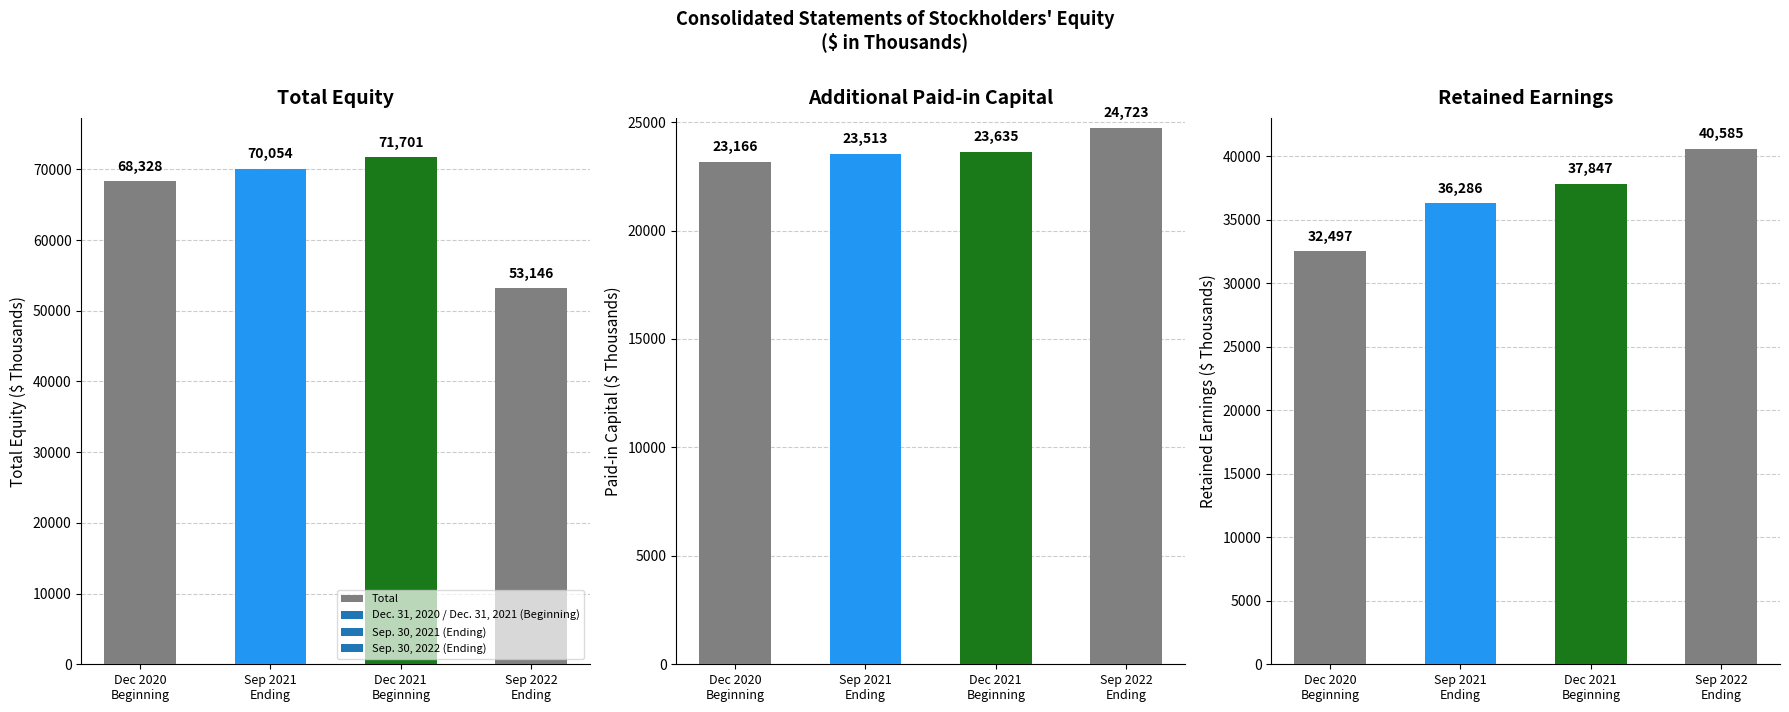

What is the difference between the second highest and minimum values in the Retained Earnings series?

5350